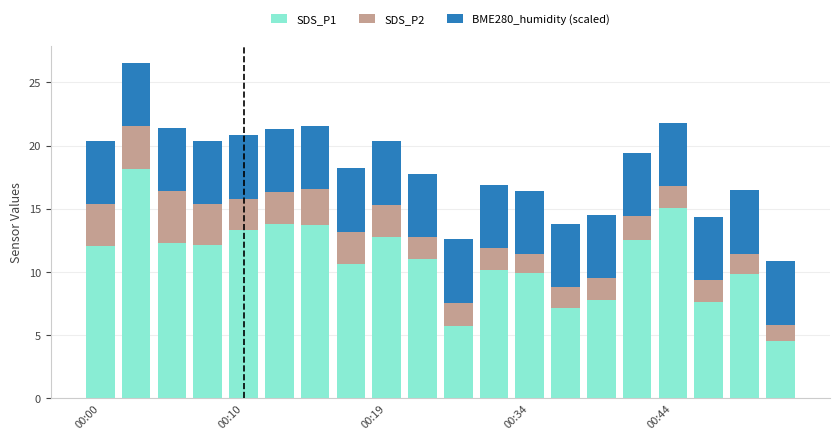

How many categories are shown in the chart?

20